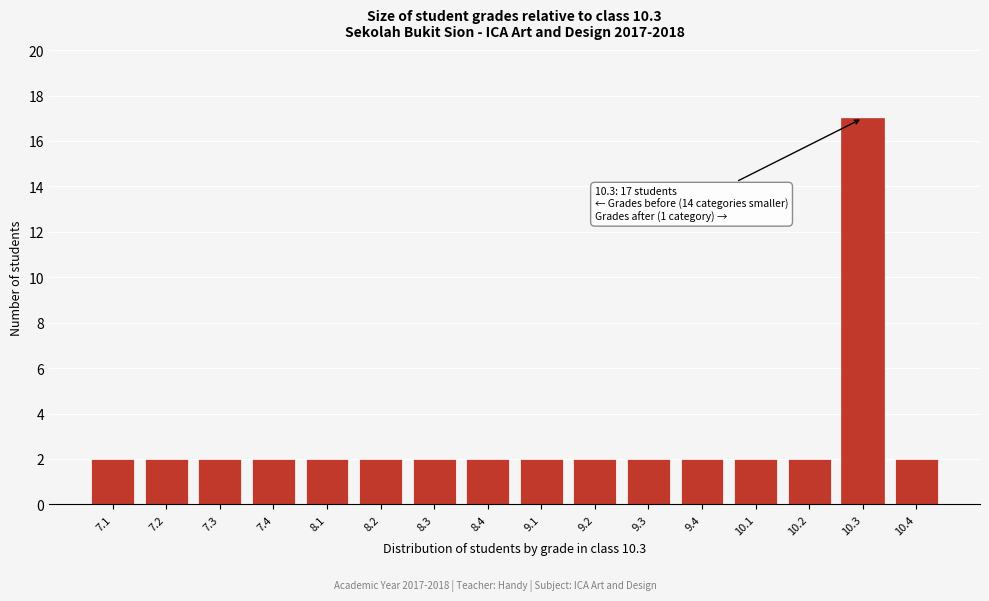

Reading left to right, transcribe all the data shown in this chart.

7.1=2	7.2=2	7.3=2	7.4=2	8.1=2	8.2=2	8.3=2	8.4=2	9.1=2	9.2=2	9.3=2	9.4=2	10.1=2	10.2=2	10.3=17	10.4=2